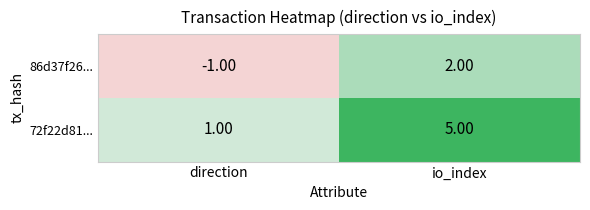

At which label is 86d37f26... closest to 0?

direction